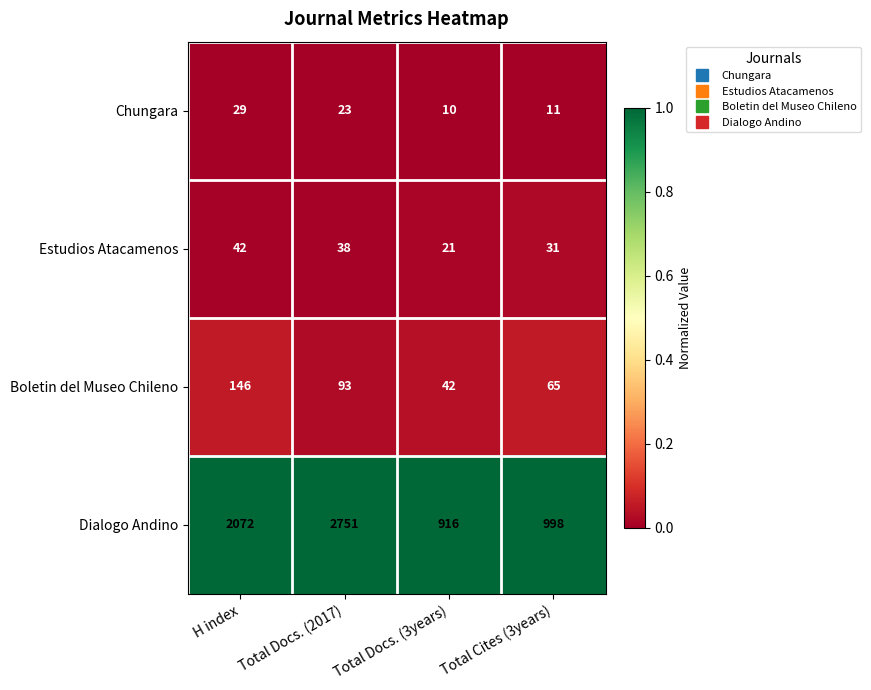

Which label corresponds to the largest value in the chart?

Total Docs. (2017)